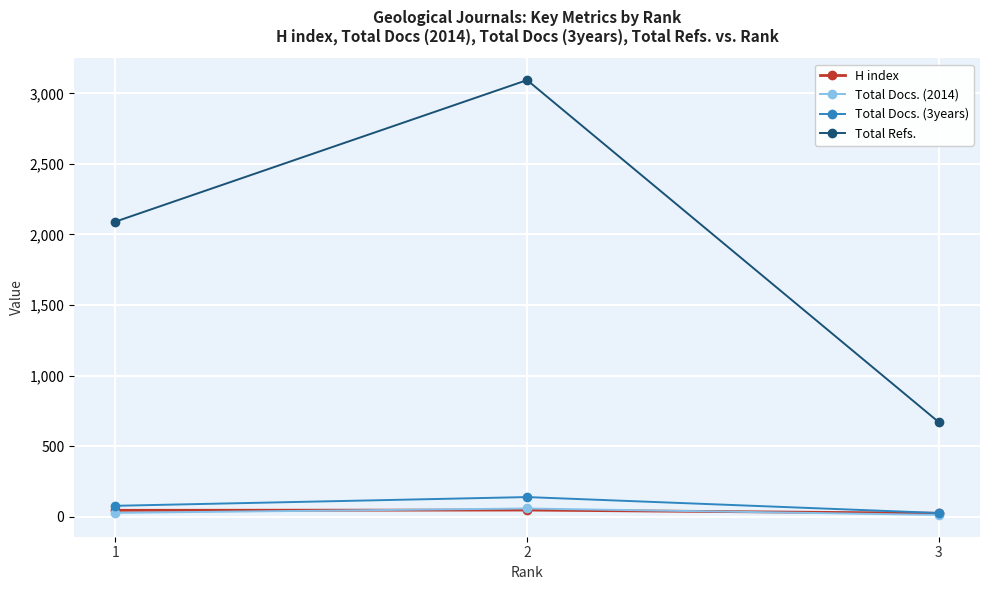

Is it true that Total Docs. (3years) equals 138 at 2?

True